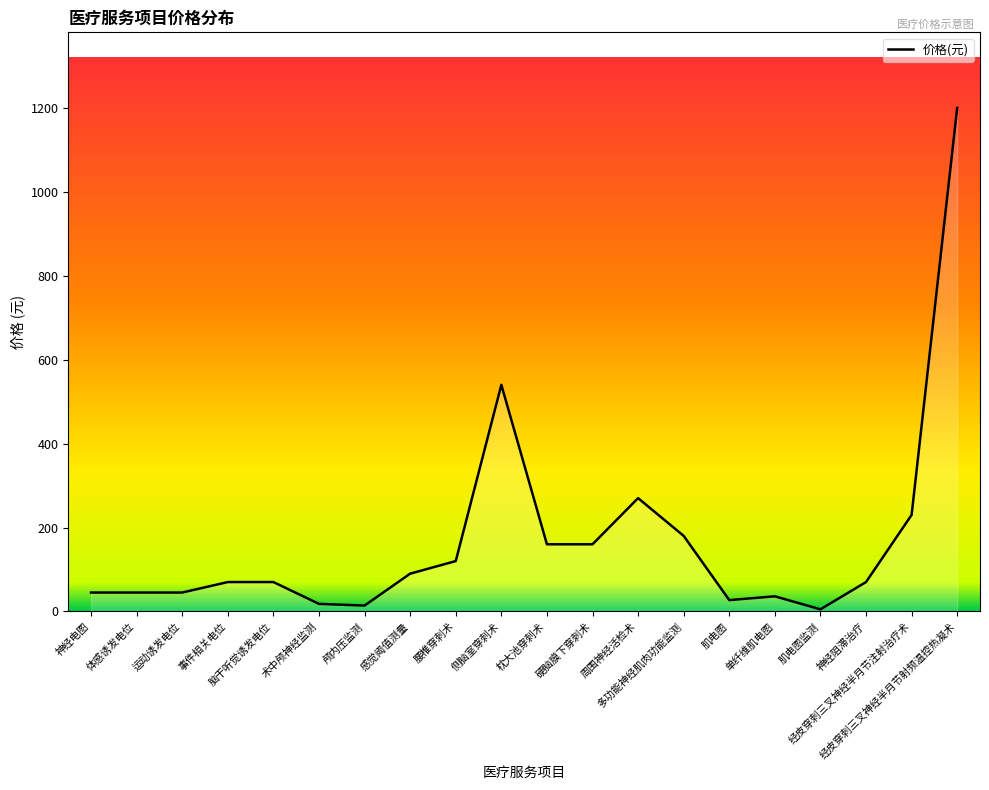

What is the approximate value at 侧脑室穿刺术?

540